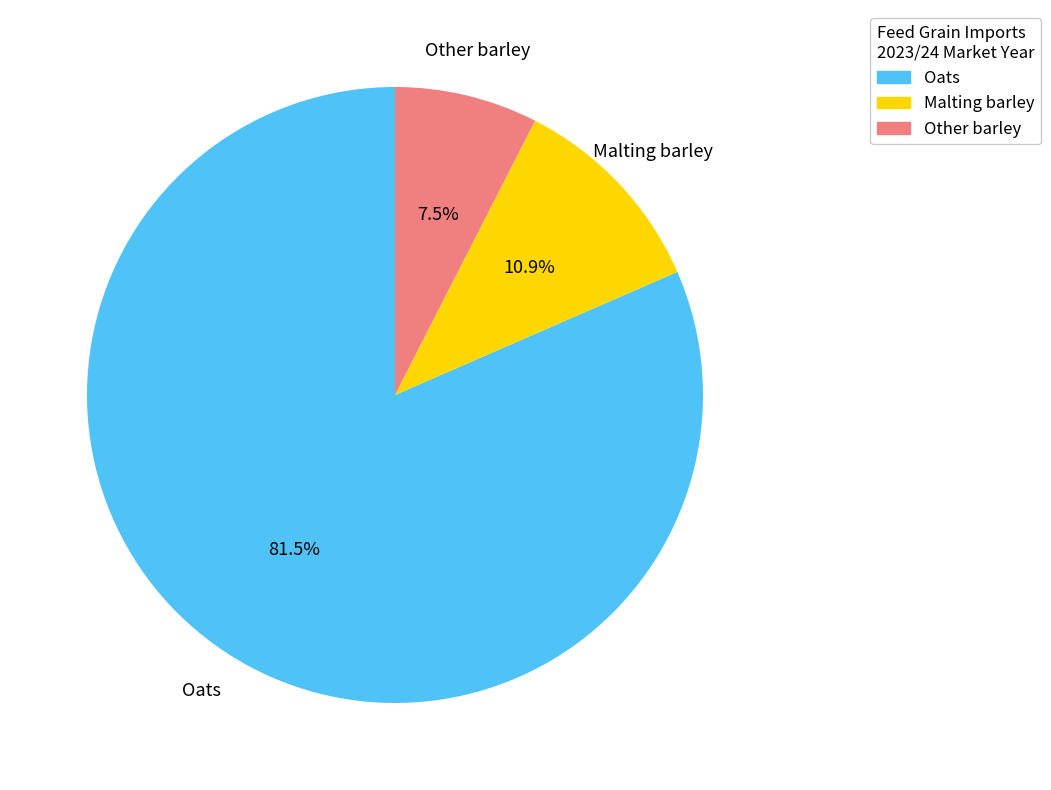

To the nearest percent, what is the average slice percentage?

33%